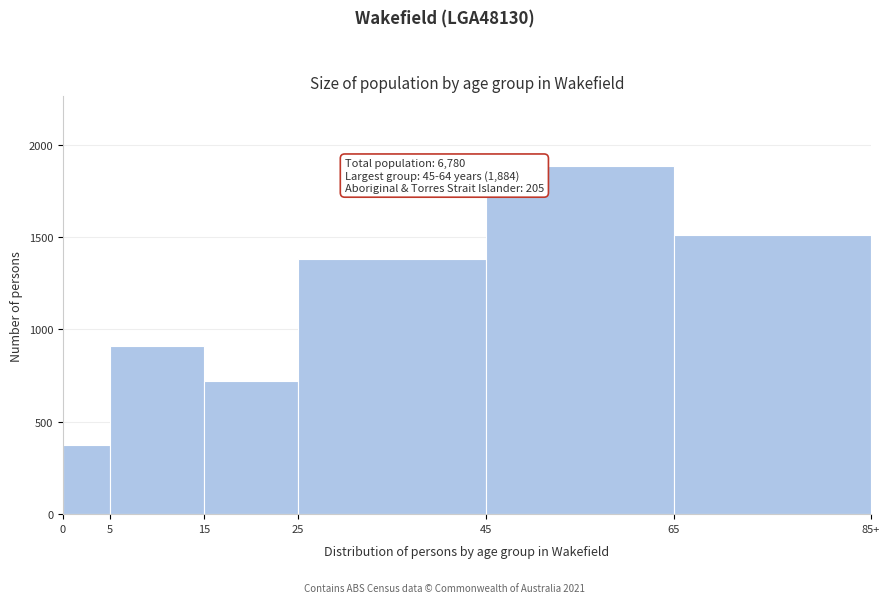

Reading left to right, what are all the values shown in this chart?

0=375	5=908	15=720	25=1380	45=1884	65=1509